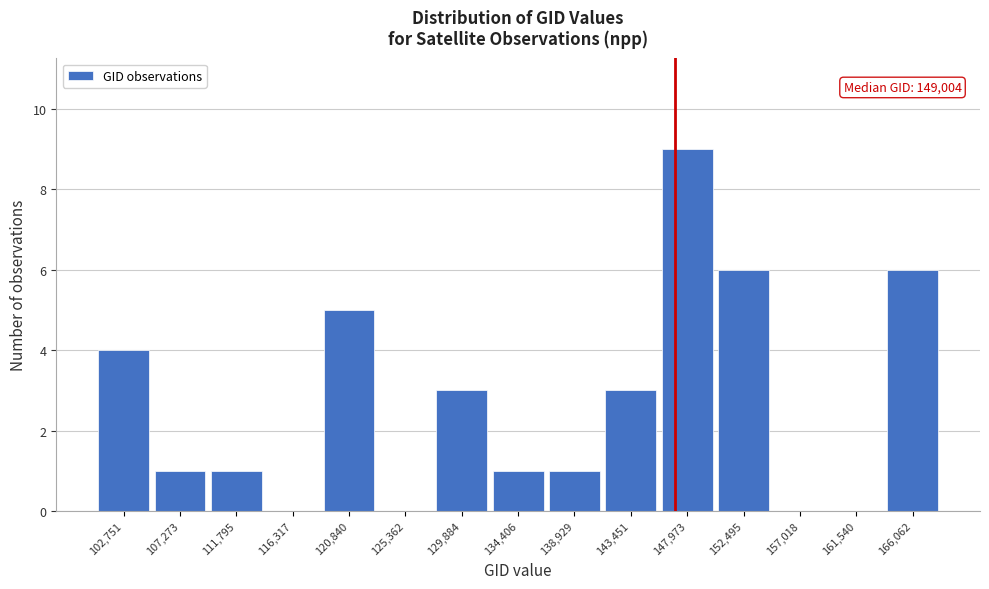

Reading left to right, transcribe all the data shown in this chart.

102,751=4	107,273=1	111,795=1	116,317=0	120,840=5	125,362=0	129,884=3	134,406=1	138,929=1	143,451=3	147,973=9	152,495=6	157,018=0	161,540=0	166,062=6